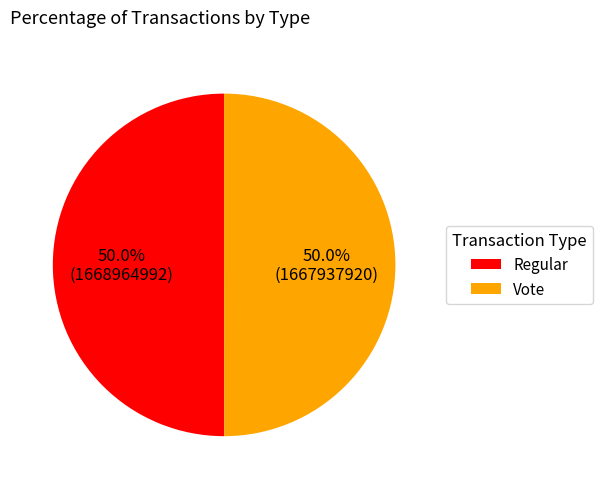

How many segments does this pie chart have?

2